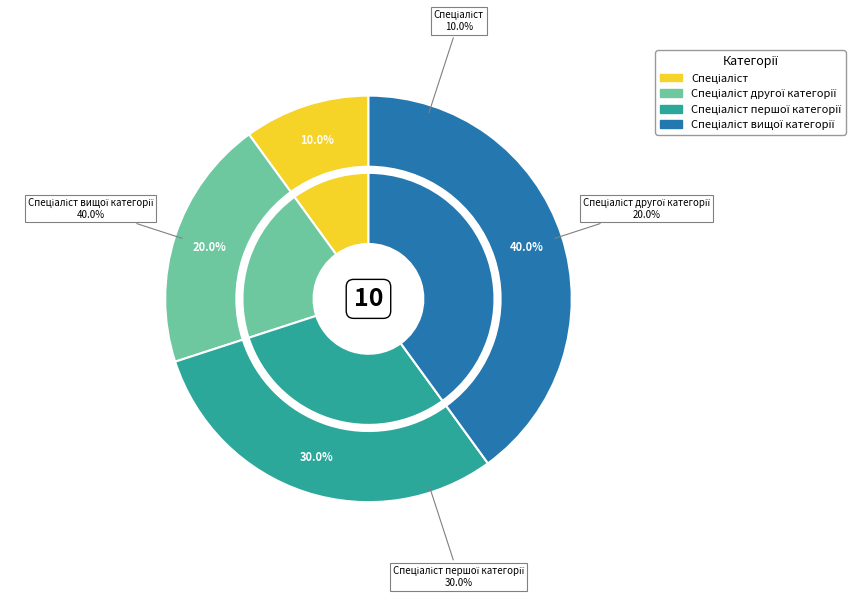

What is the smallest slice in the pie chart?

Спеціаліст